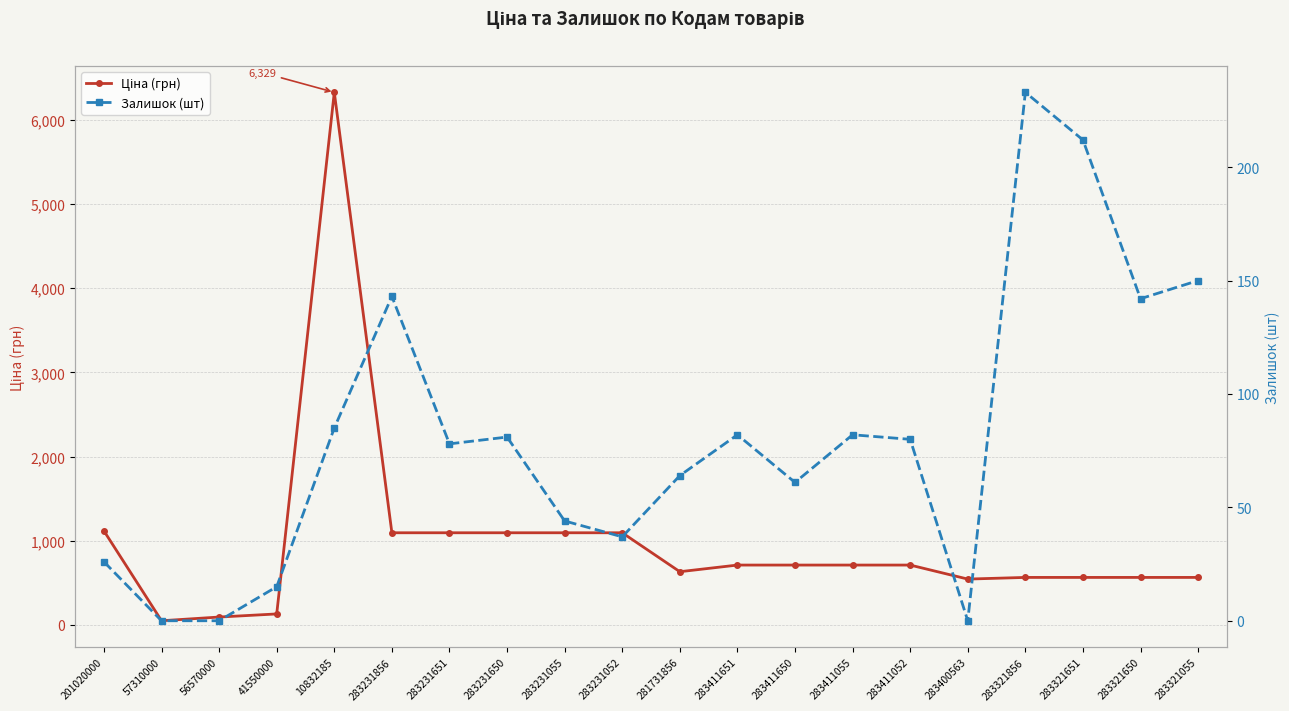

Which category has the lowest value in the Ціна (грн) series?

57310000